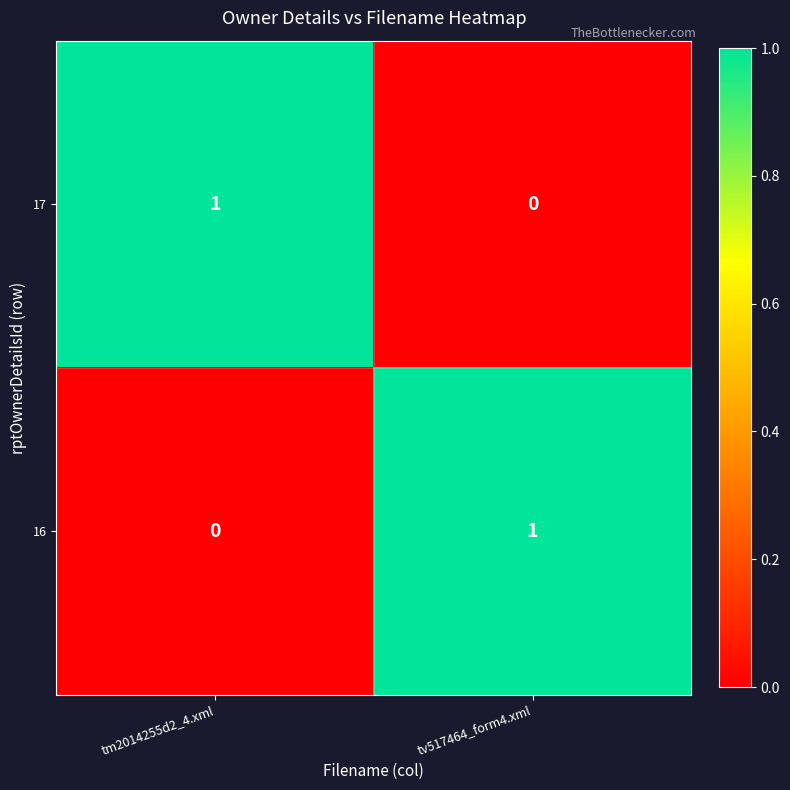

At which label does 16 reach its peak?

tv517464_form4.xml